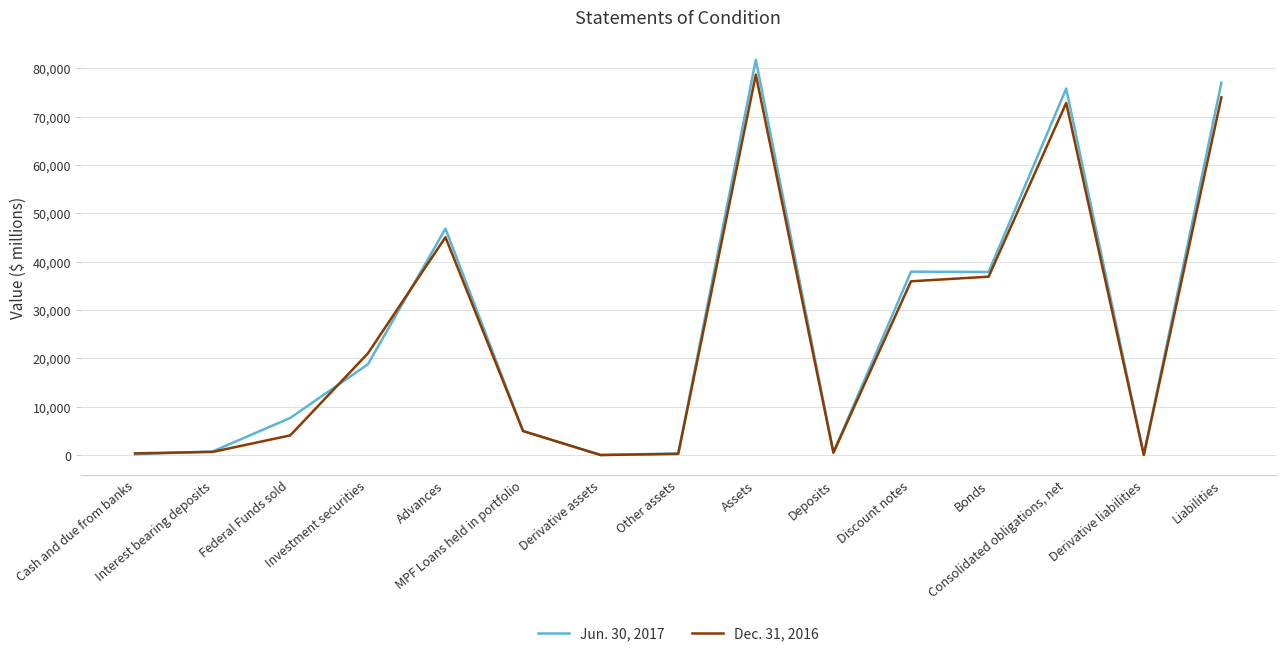

List the series in order of their peak value, highest first.

Jun. 30, 2017, Dec. 31, 2016